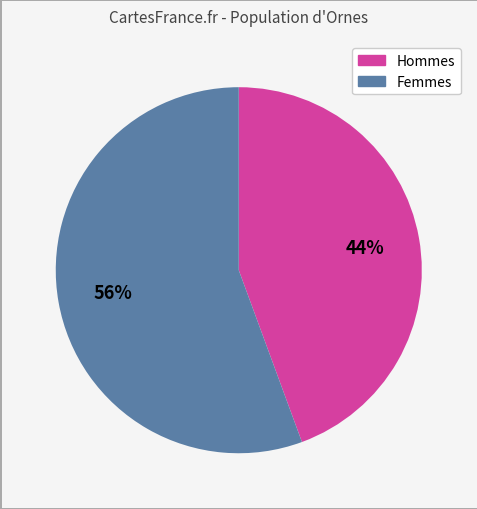

To the nearest percent, what is the average slice percentage?

50%